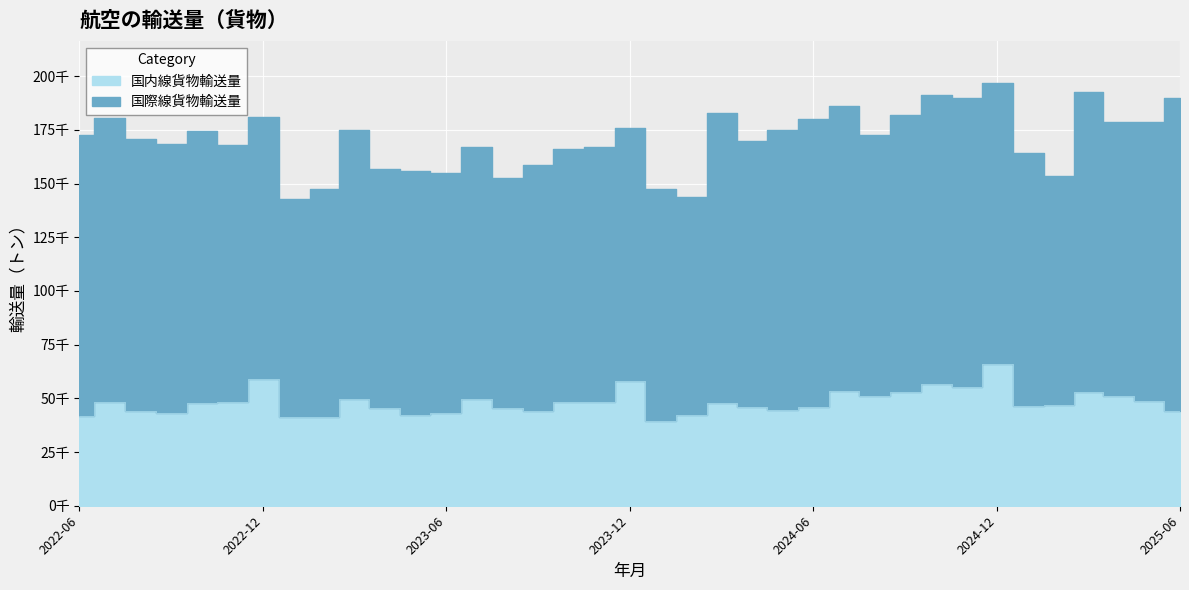

Where is the data nearest to the value 52725?

2024-09